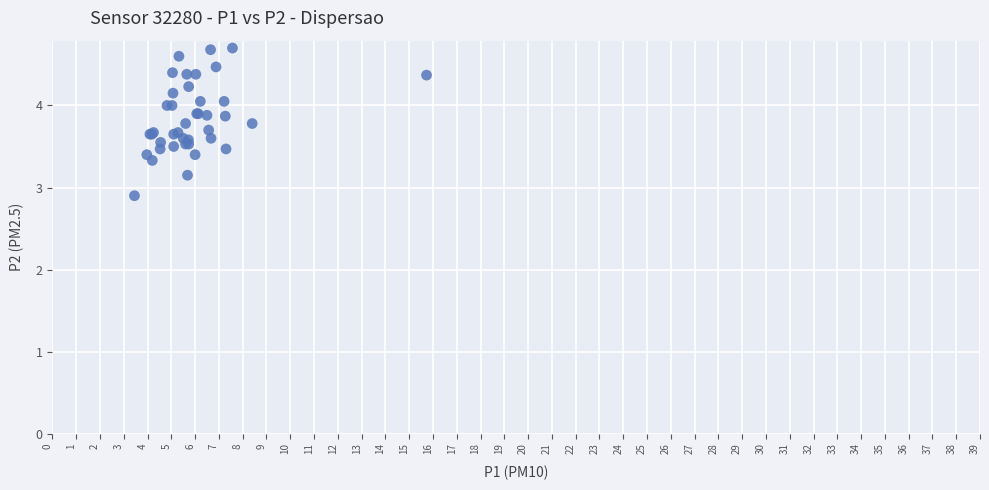

What Y value in the scatter plot is closest to 3?

2.9